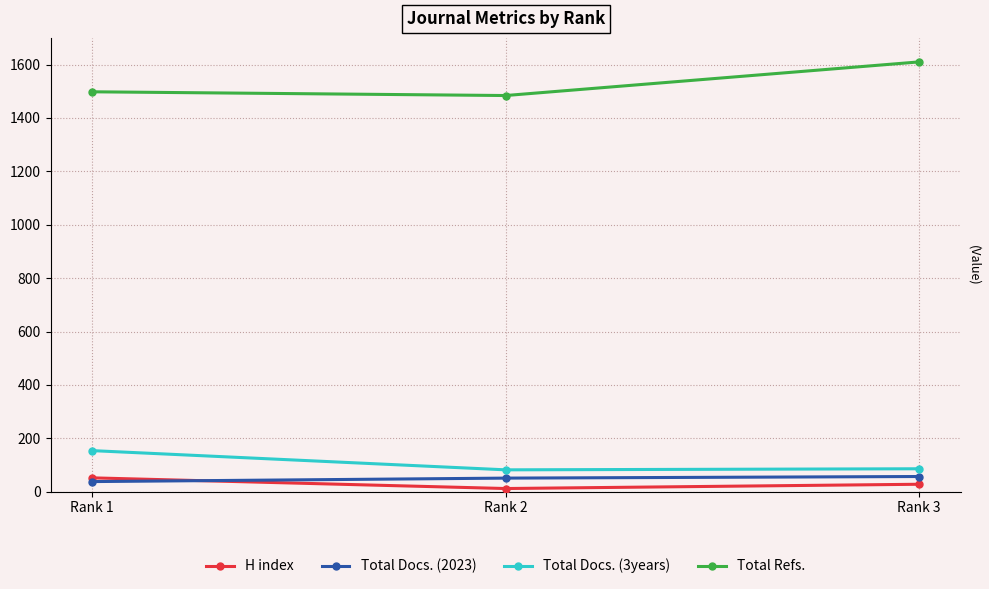

How many data points does each series have?

3